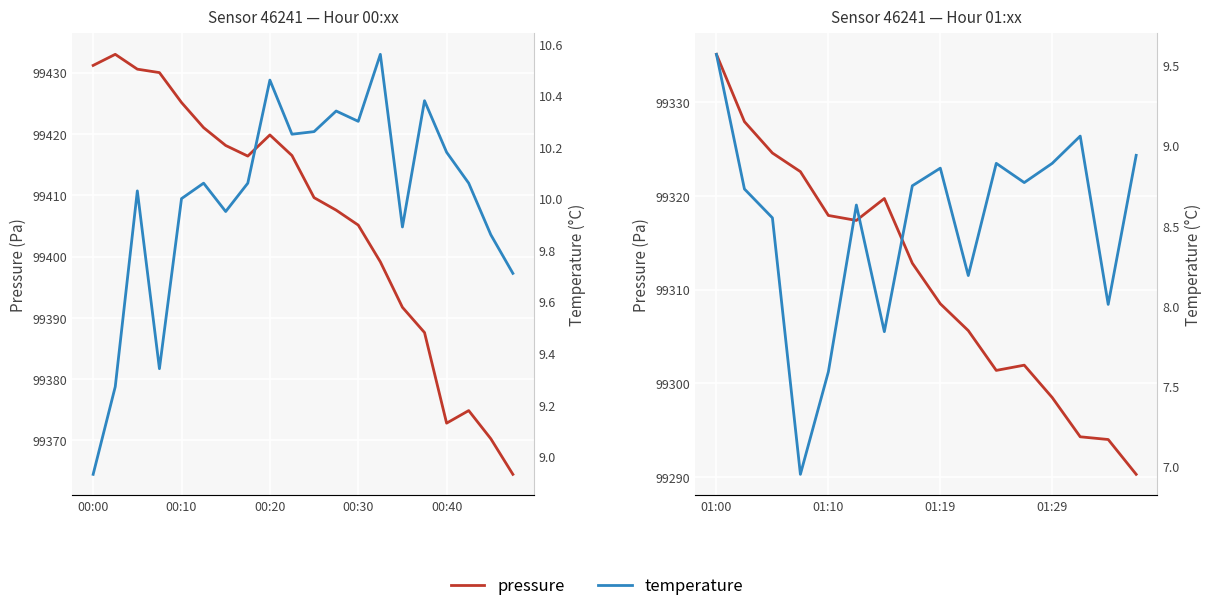

Is the value of temperature at 13 greater than the value of pressure at 7?

No